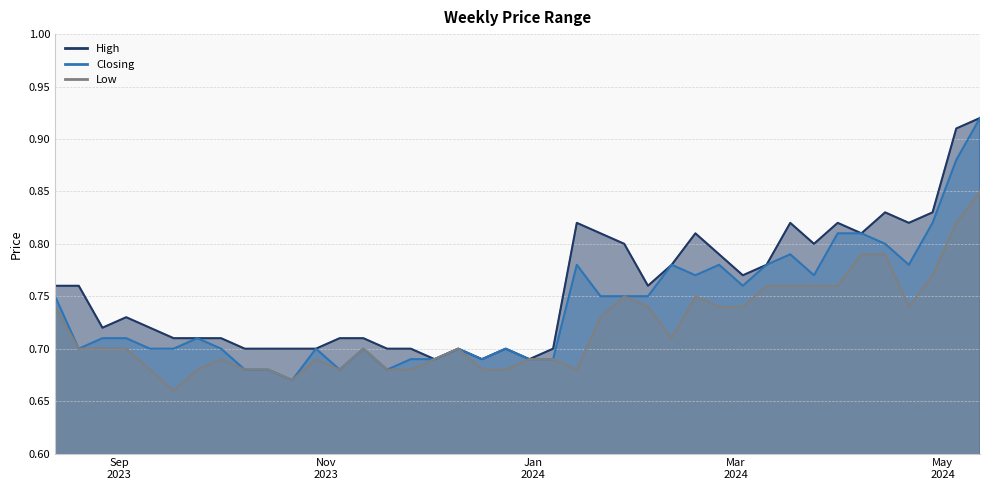

At which label does High reach its peak?

12/05/2024